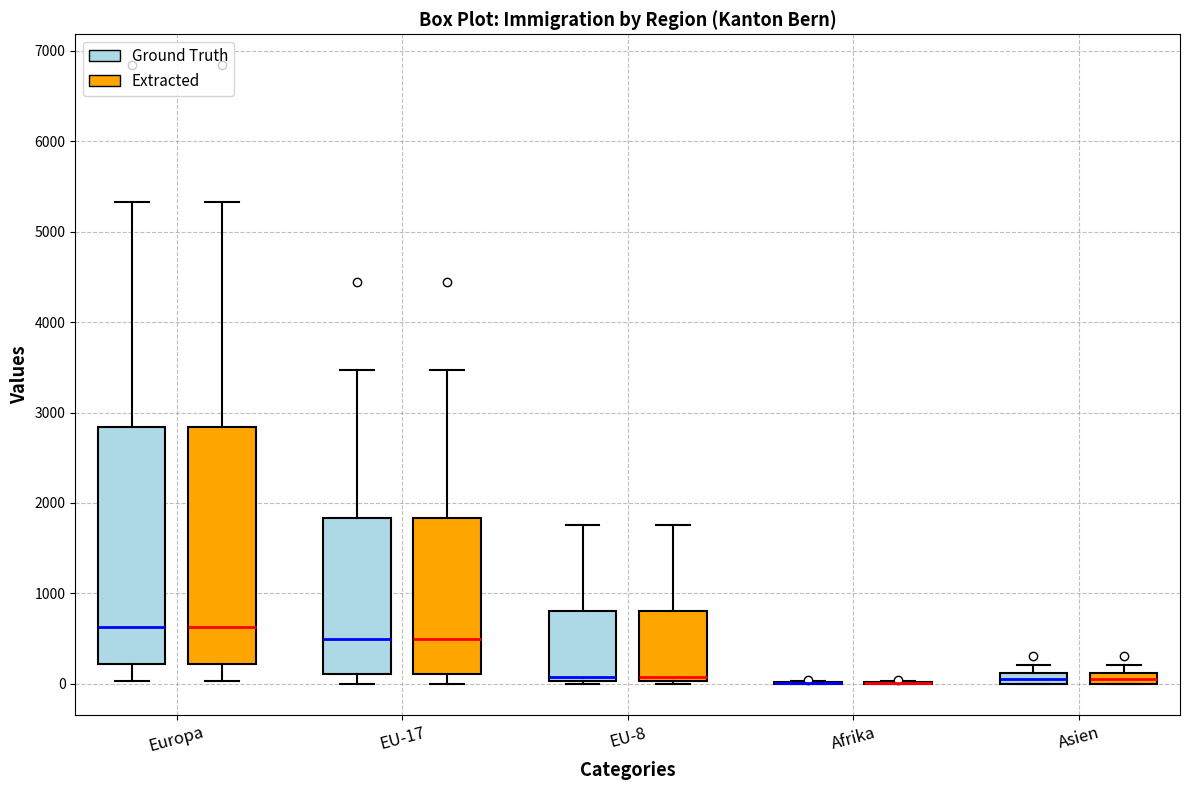

Where is the lower edge of the box for Europa (Ground Truth) on the y-axis? The values are not printed on the chart, so give them approximately, as read against the axis.

200